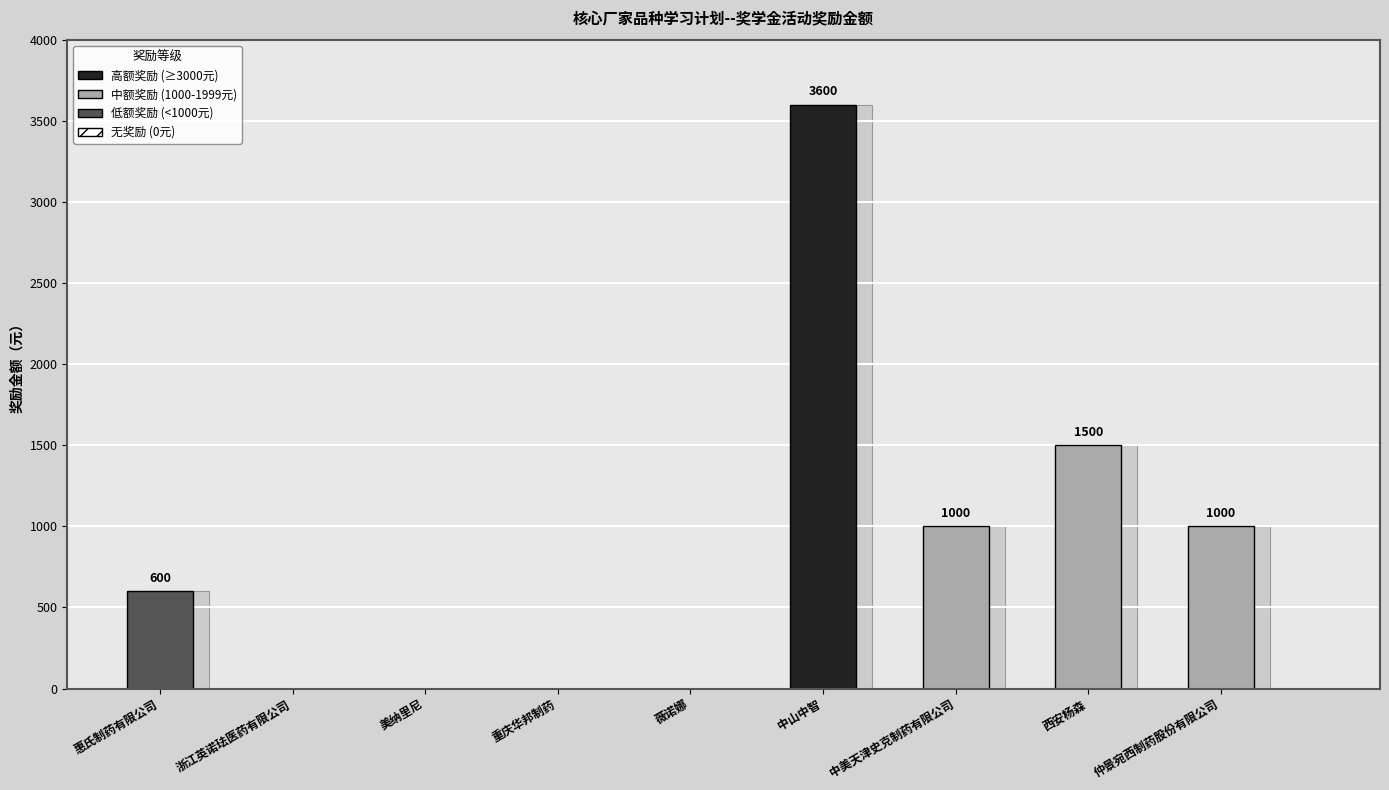

What is the difference between the values at 惠氏制药有限公司 and 薇诺娜?

600